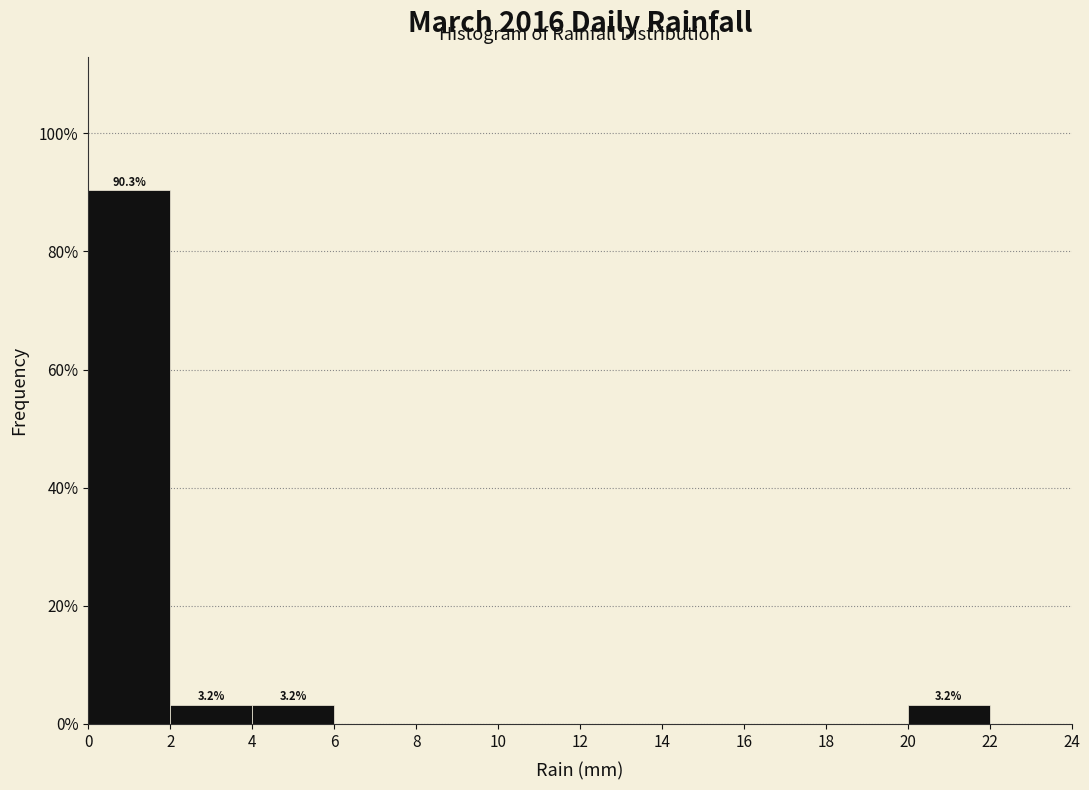

Which range on the x-axis has the tallest bar?

0 to 2